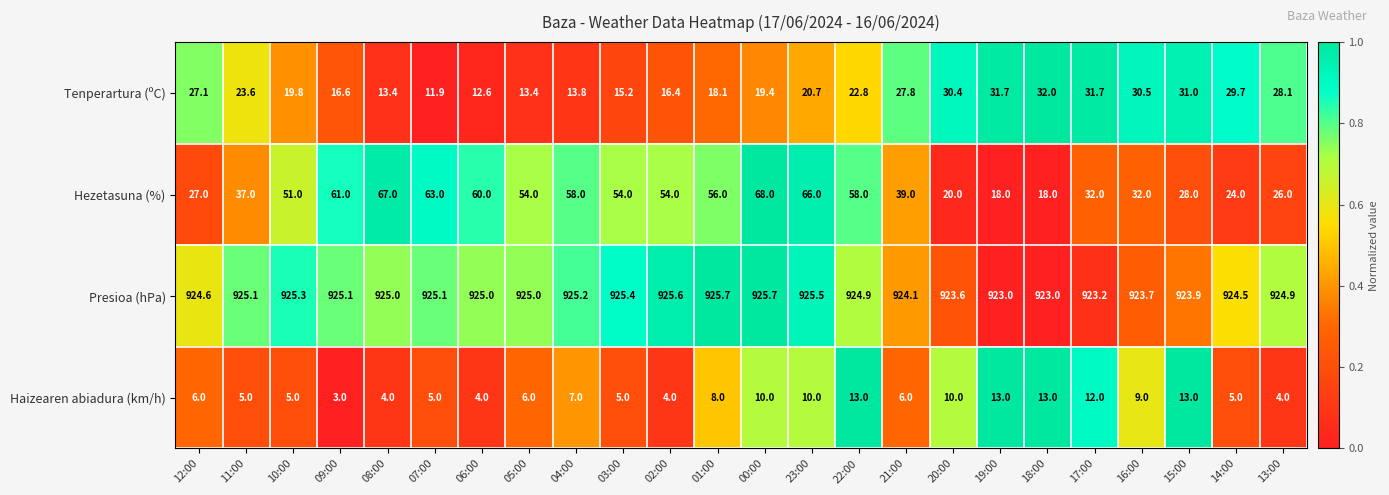

At 05:00, list the series in order from smallest to largest.

Haizearen abiadura (km/h), Tenperartura (ºC), Hezetasuna (%), Presioa (hPa)